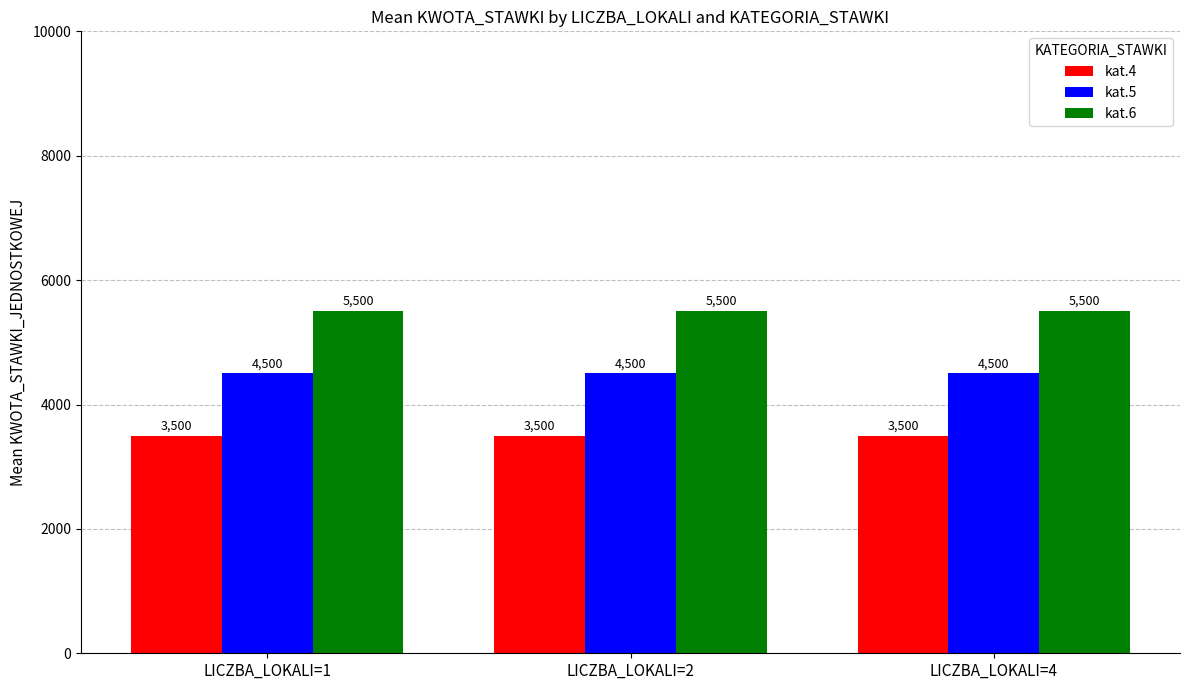

At how many categories does at least one series exceed 5339?

3